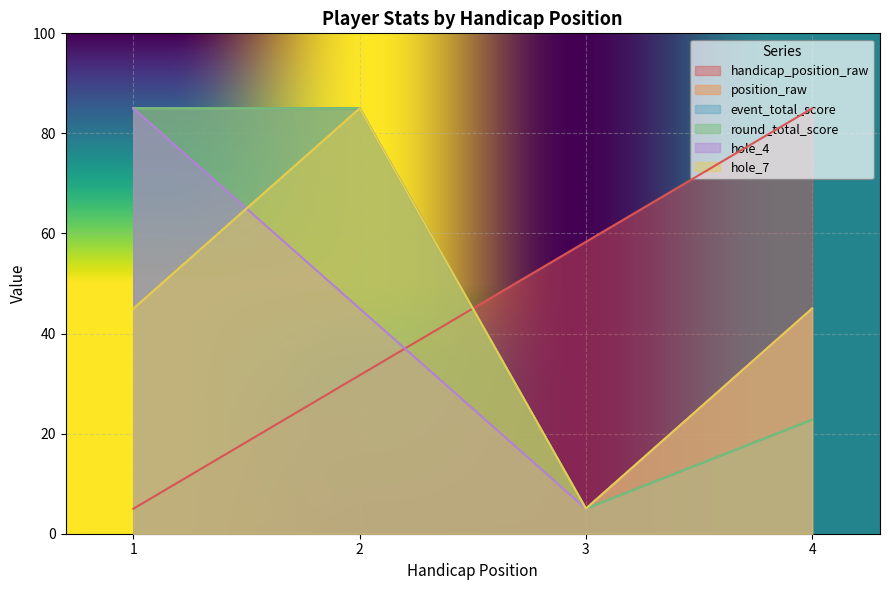

What is the minimum value for position_raw?

5.0